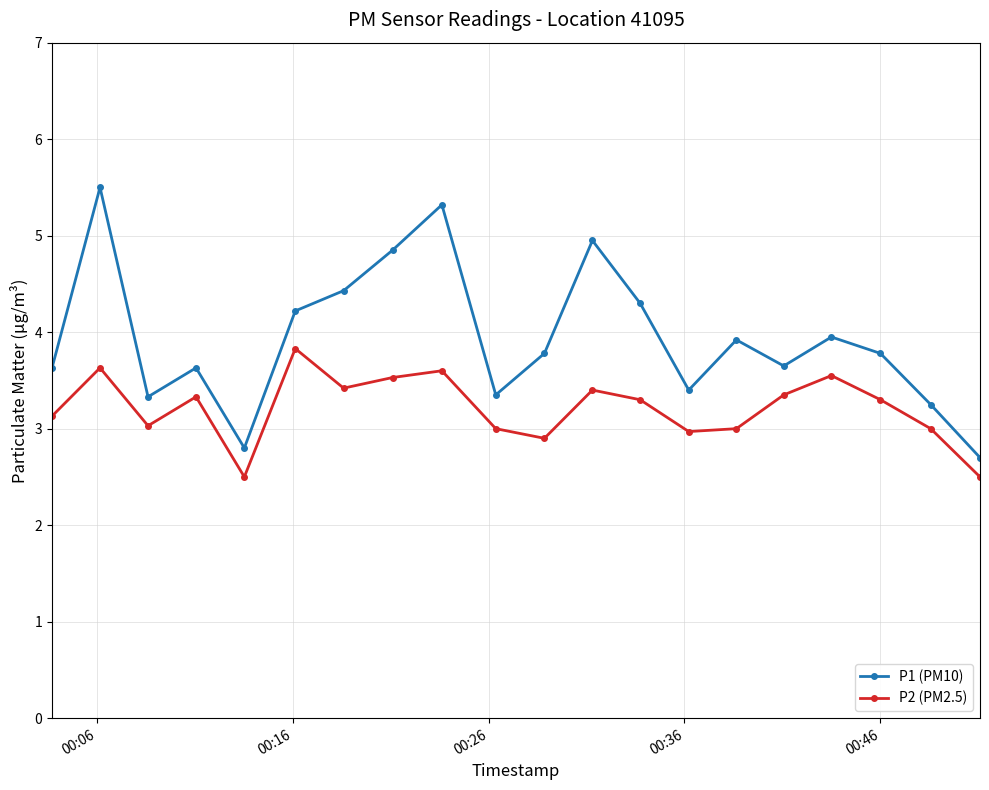

In P2 (PM2.5), how many points are higher than both neighbors (excluding endpoints)?

6